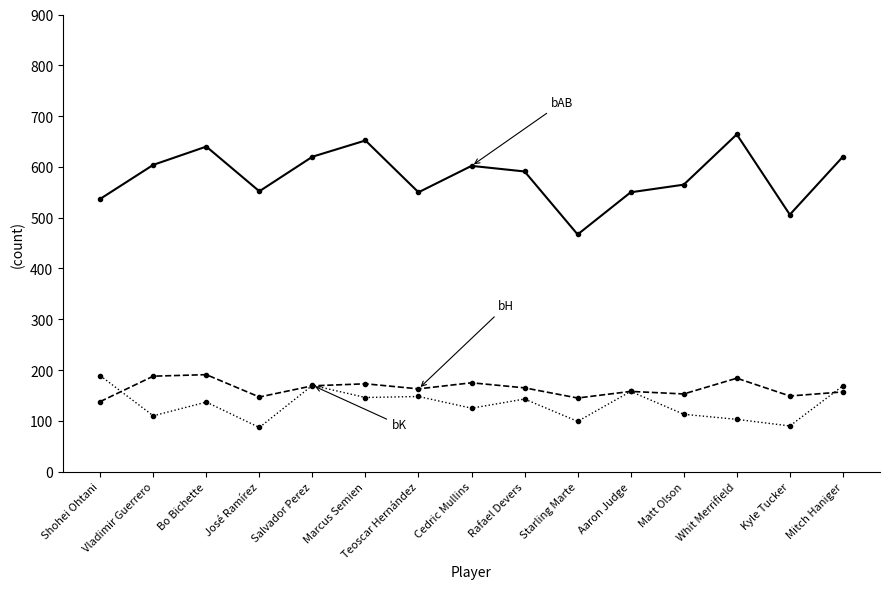

What is the greatest value displayed?

664